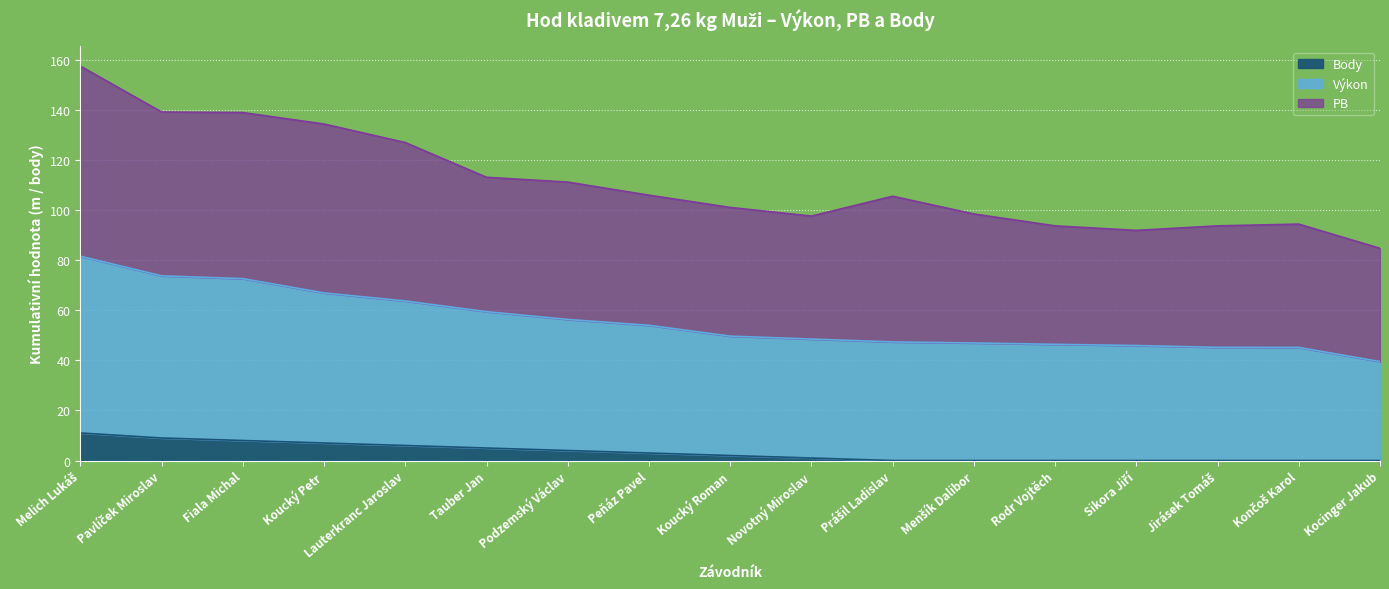

What is the value of the Výkon point at the 4th from the left?

66.9